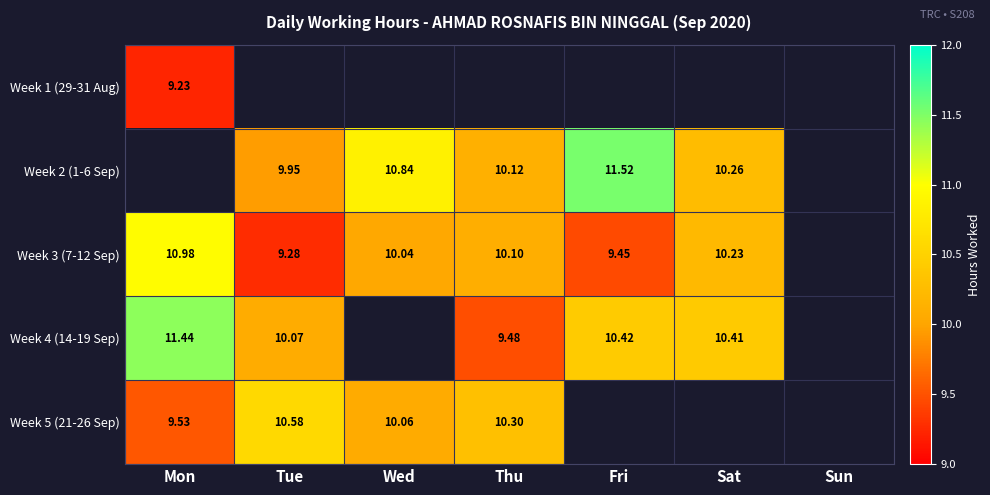

The Week 4 (14-19 Sep) series shows 5.2 at Mon. True or false?

False